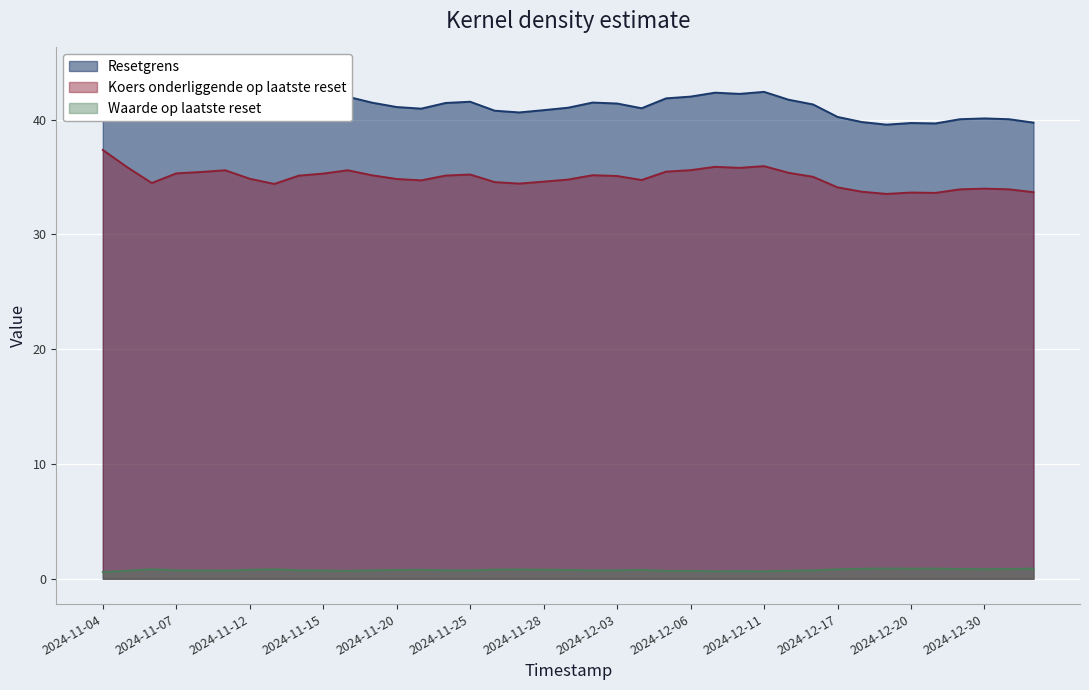

True or false: Resetgrens has a value of 41.0 at 2024-12-04.

True